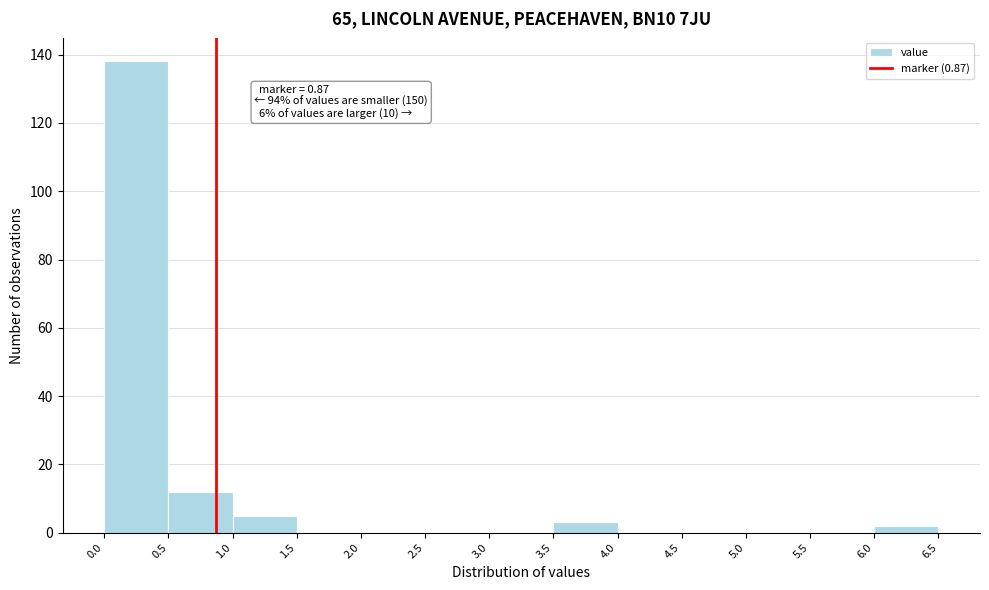

Over which range of the x-axis is the bar tallest?

0.0 to 0.5